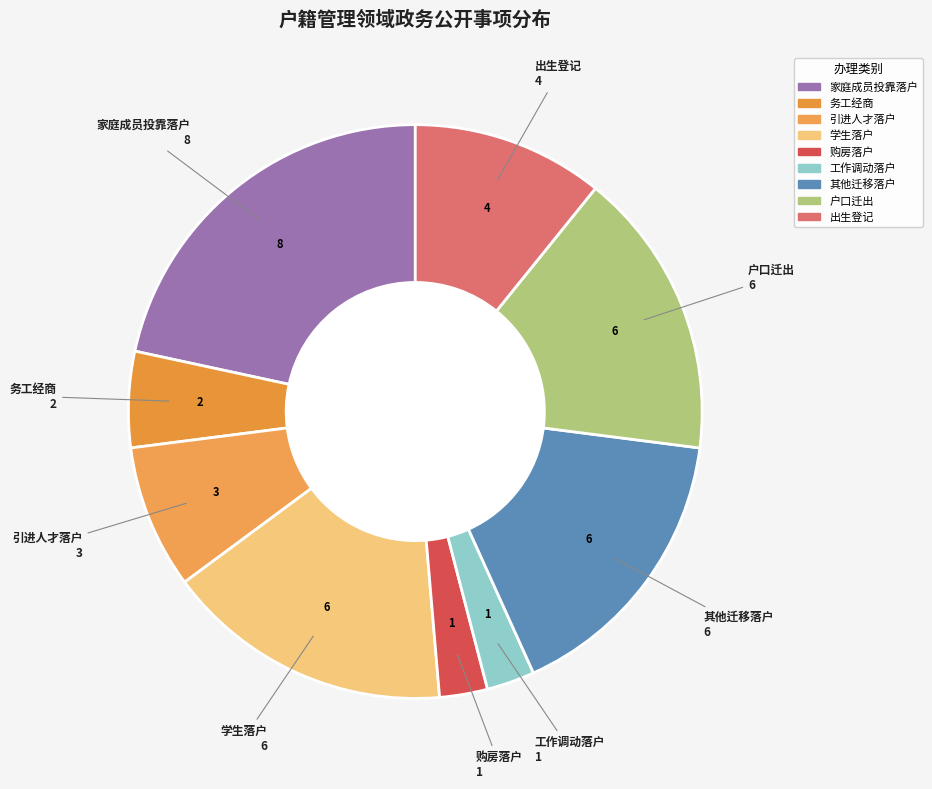

Which slice is the largest?

家庭成员投靠落户